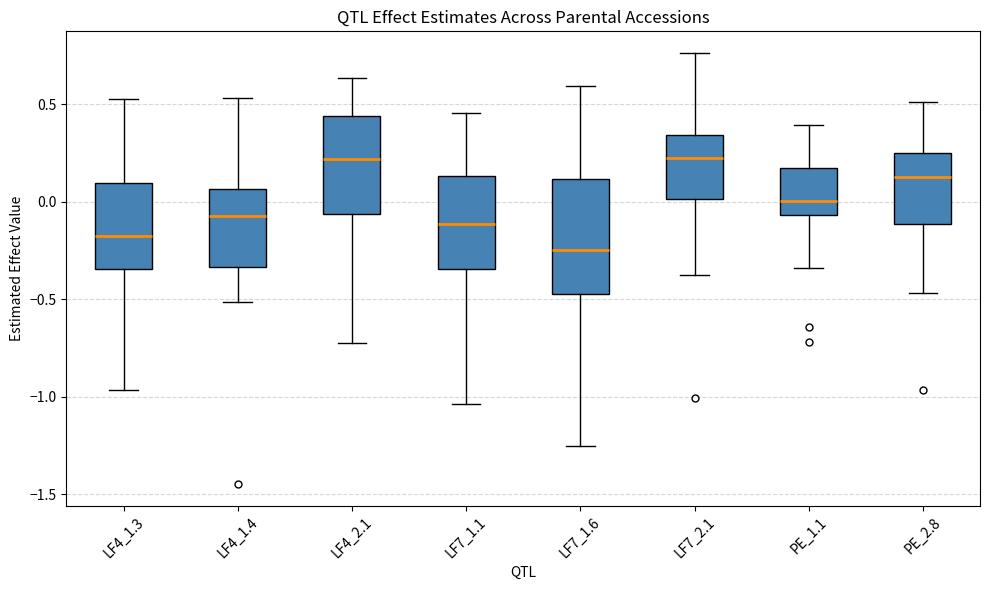

Reading left to right, read every box against the y-axis: the position of its median line, the range the box covers, and the ends of its whiskers. The values are not printed on the chart, so give them approximately, as read against the axis.

LF4_1.3: median -0.20, box -0.35 to 0.10, whiskers -0.95 to 0.55
LF4_1.4: median -0.05, box -0.35 to 0.05, whiskers -0.50 to 0.55
LF4_2.1: median 0.20, box -0.05 to 0.45, whiskers -0.75 to 0.65
LF7_1.1: median -0.10, box -0.35 to 0.15, whiskers -1.05 to 0.45
LF7_1.6: median -0.25, box -0.50 to 0.10, whiskers -1.25 to 0.60
LF7_2.1: median 0.20, box 0.00 to 0.35, whiskers -0.40 to 0.75
PE_1.1: median 0.00, box -0.05 to 0.15, whiskers -0.35 to 0.40
PE_2.8: median 0.15, box -0.10 to 0.25, whiskers -0.45 to 0.50